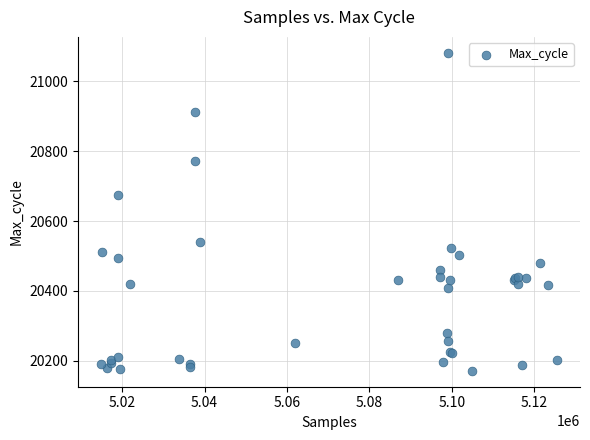

What Y value in the scatter plot is closest to 20626?

20674